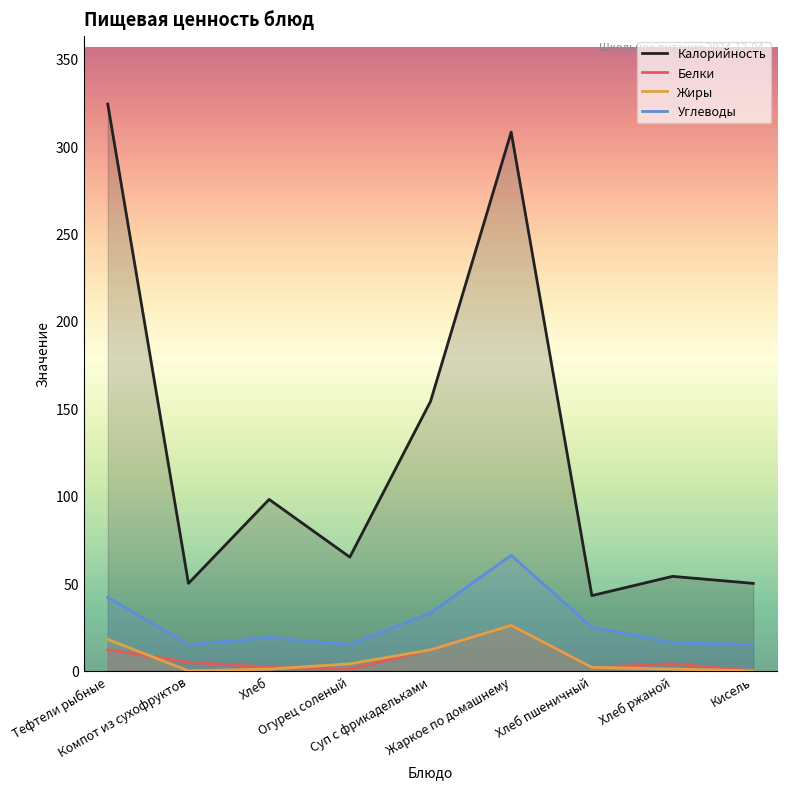

At which label is Калорийность closest to 183?

Суп с фрикадельками